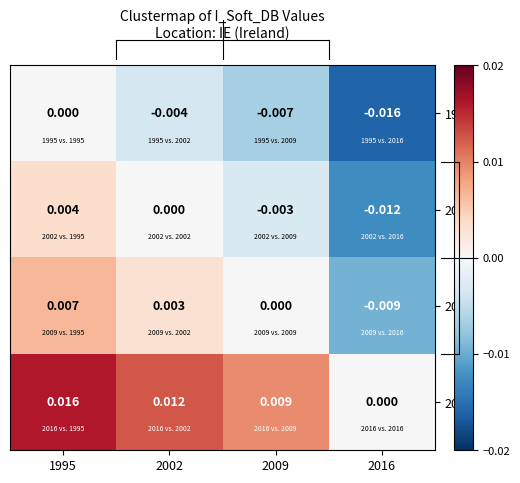

How many categories are shown in the chart?

4